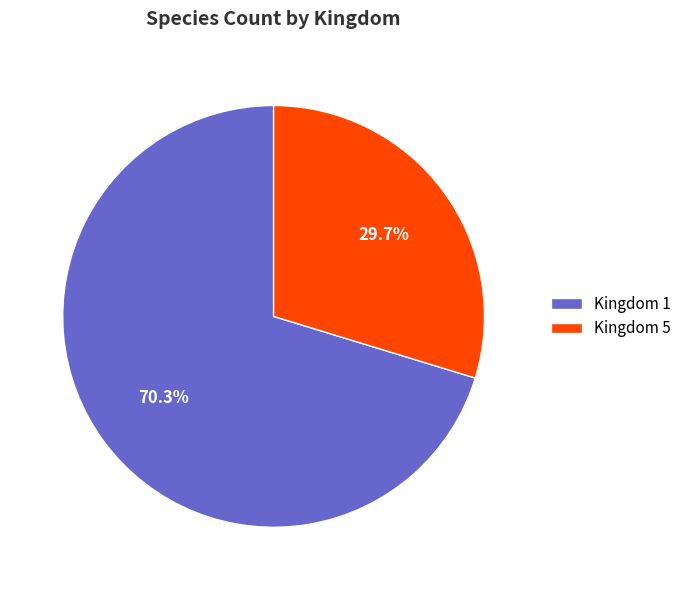

How many slices are in this pie chart?

2